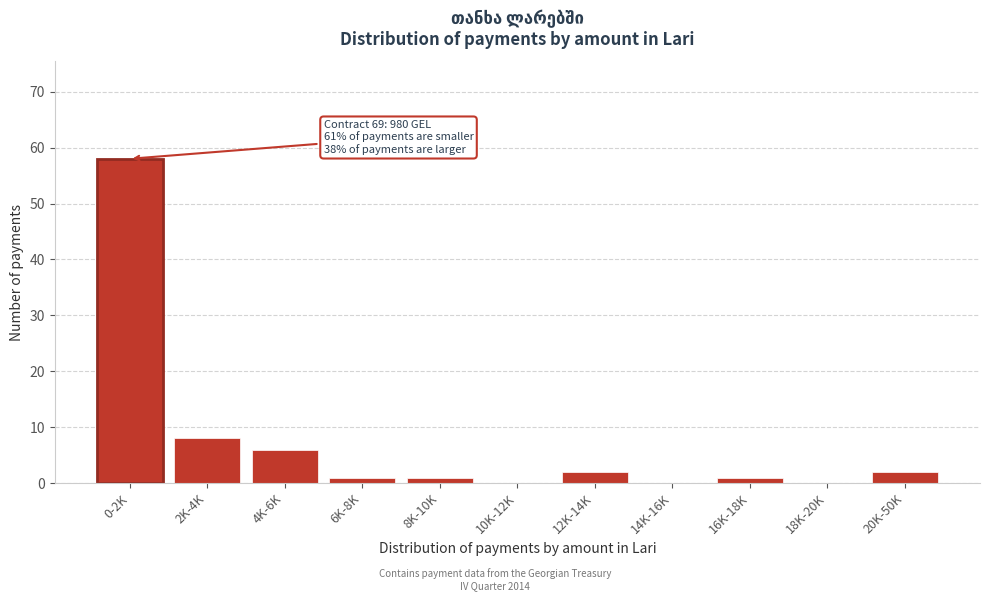

Reading left to right, transcribe all the data shown in this chart.

0-2K=58	2K-4K=8	4K-6K=6	6K-8K=1	8K-10K=1	10K-12K=0	12K-14K=2	14K-16K=0	16K-18K=1	18K-20K=0	20K-50K=2